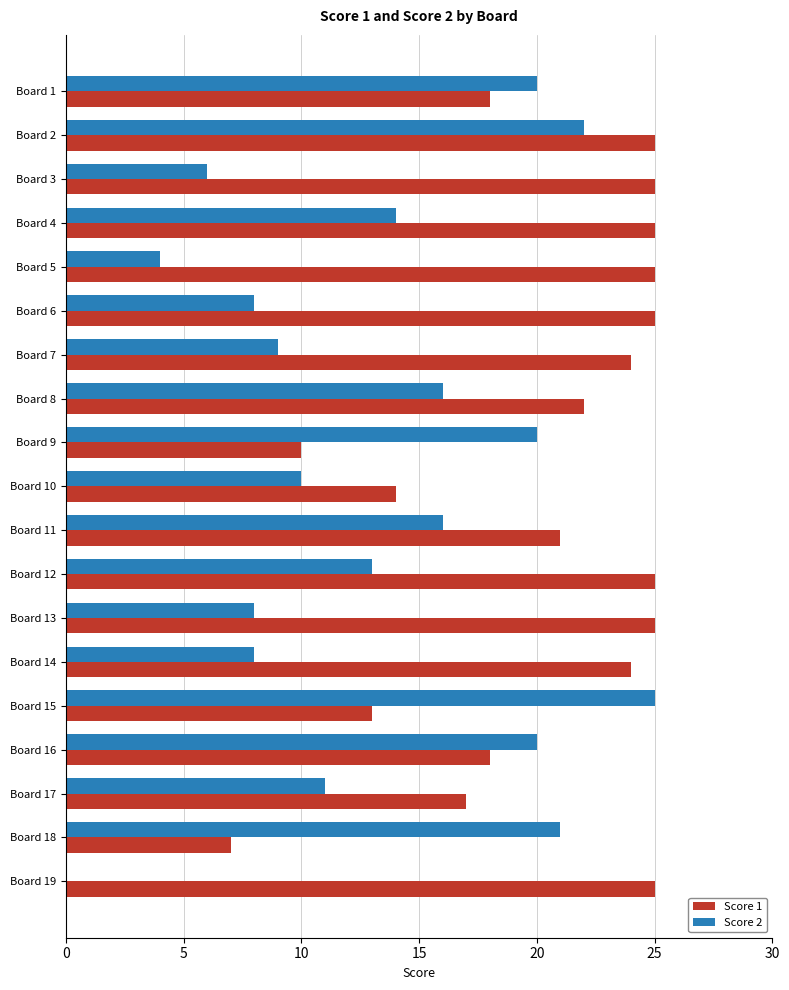

At which category is the sum across all series the highest?

Board 2